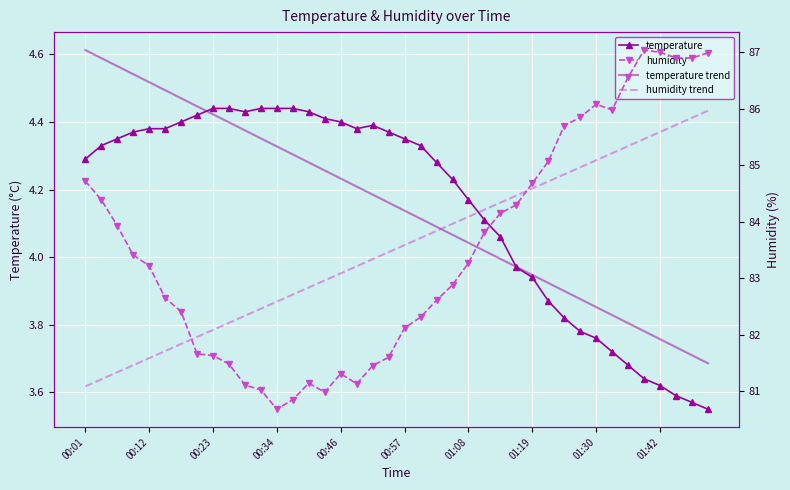

What is the average value of the temperature series?

4.1